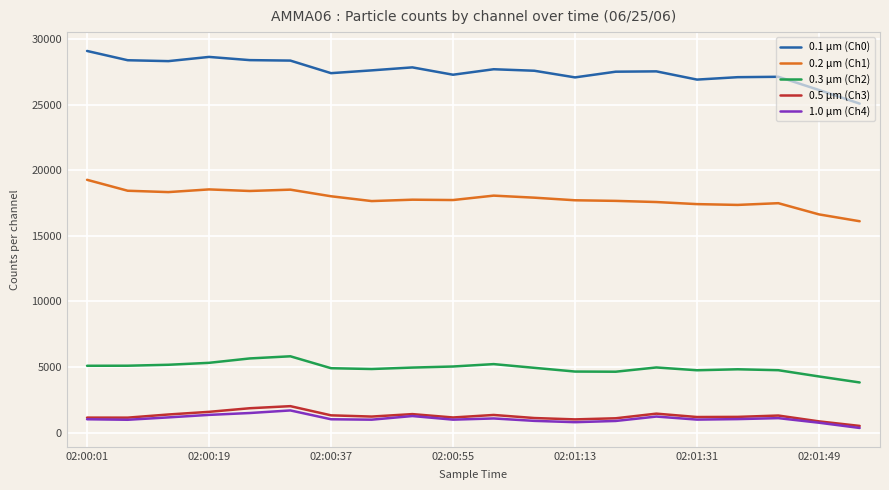

What is the maximum value shown in the chart?

29088